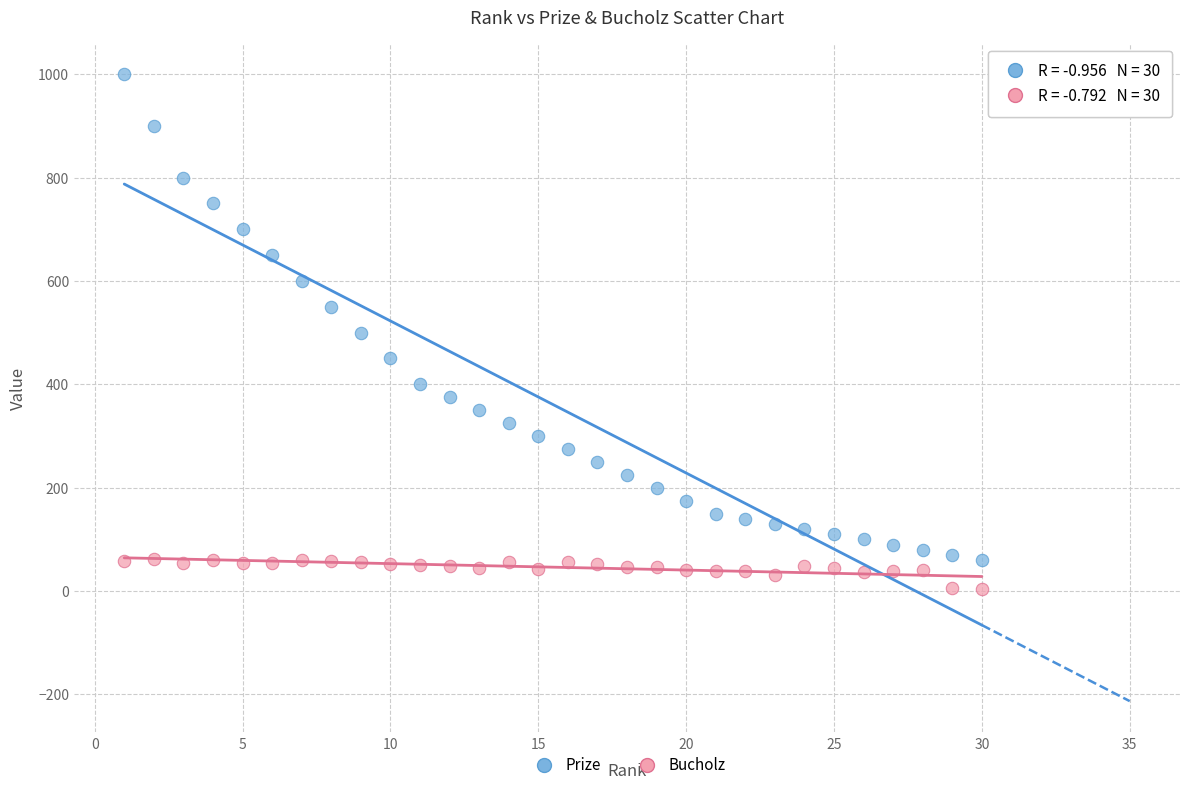

Which series contains the highest Y value?

Prize